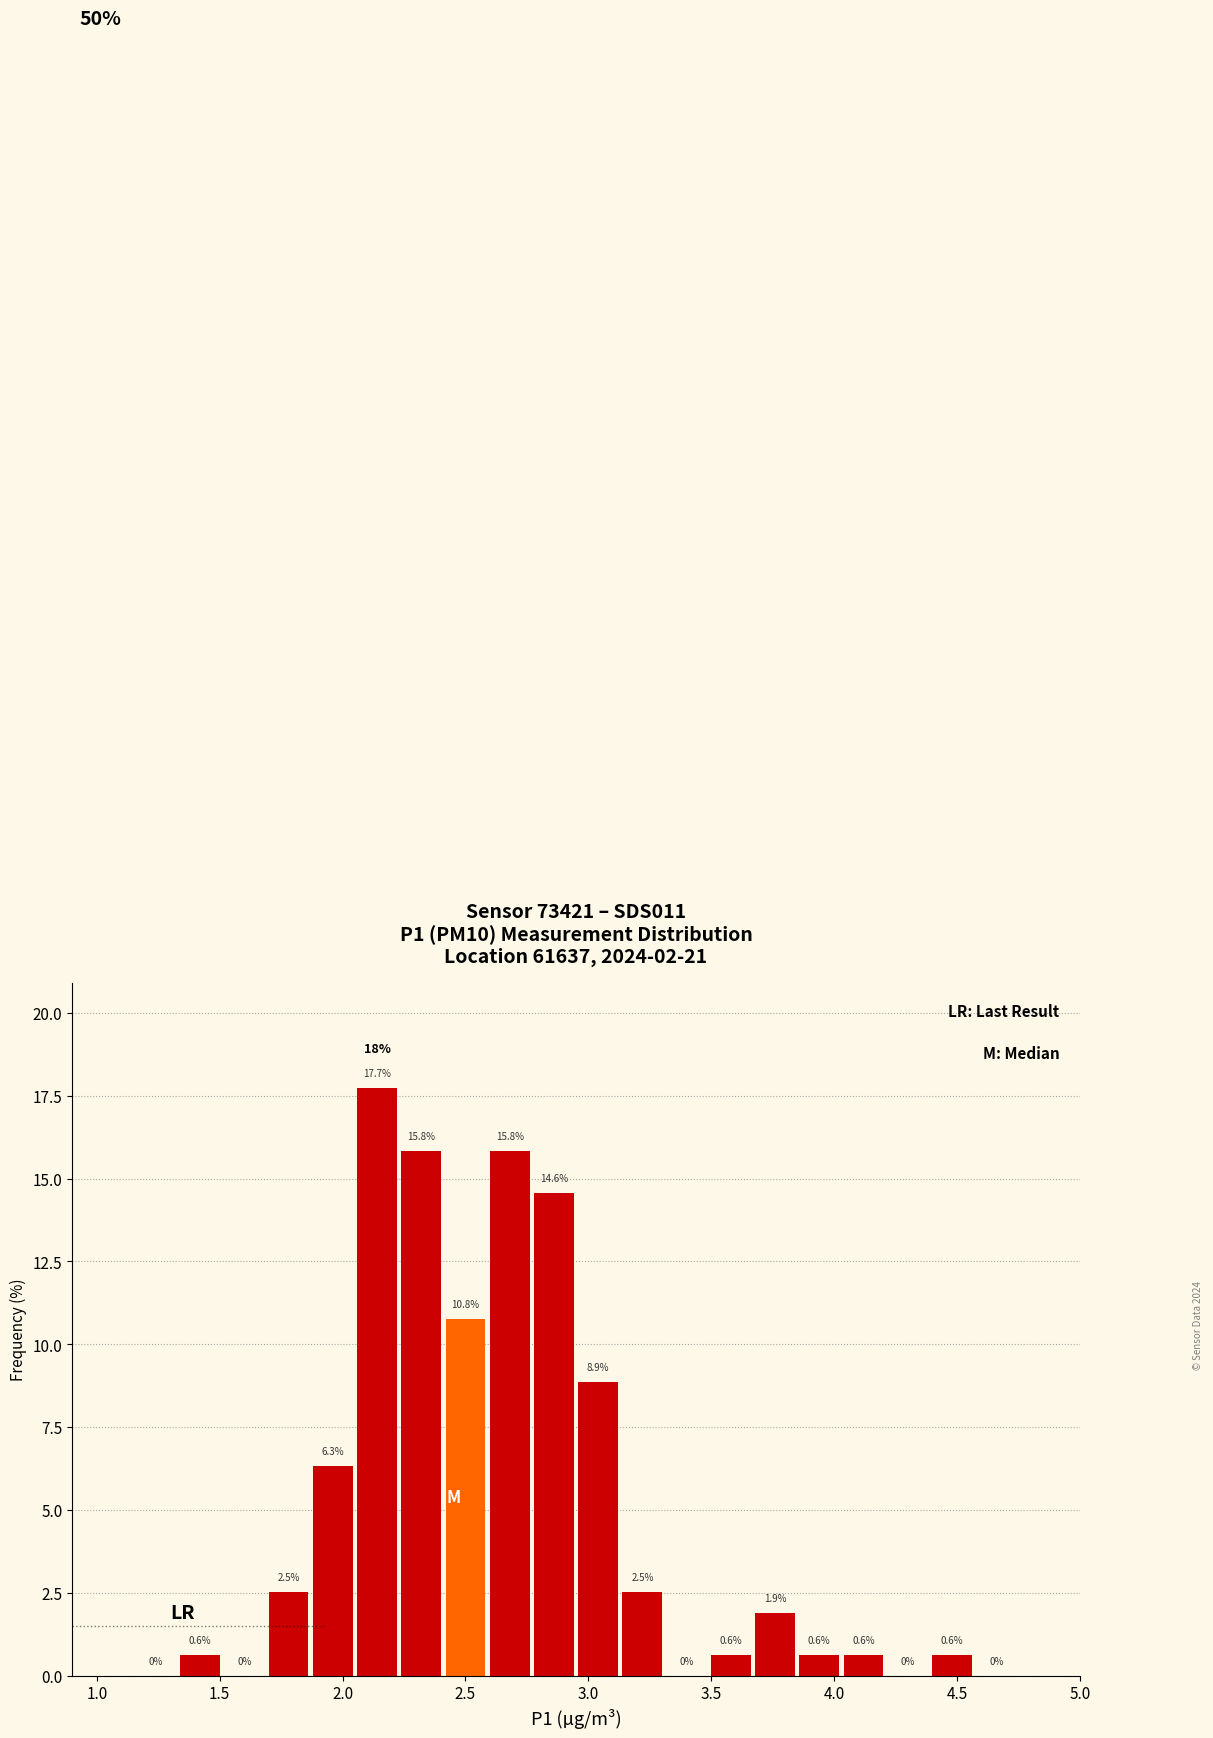

Around what value on the x-axis is the tallest bar? Give the approximate position of its centre, as read against the axis.

2.15